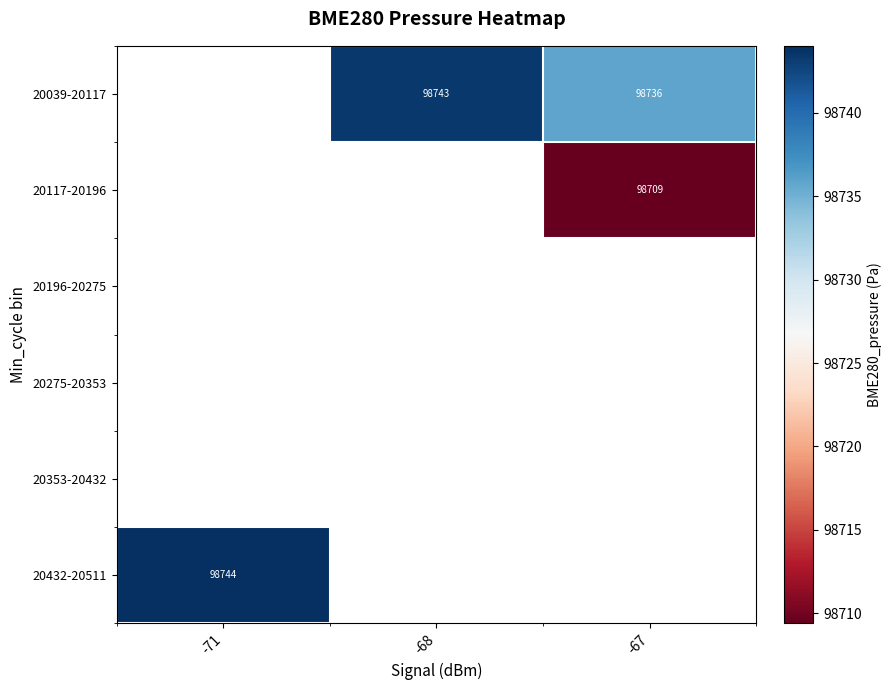

Count the number of categories in the chart.

3